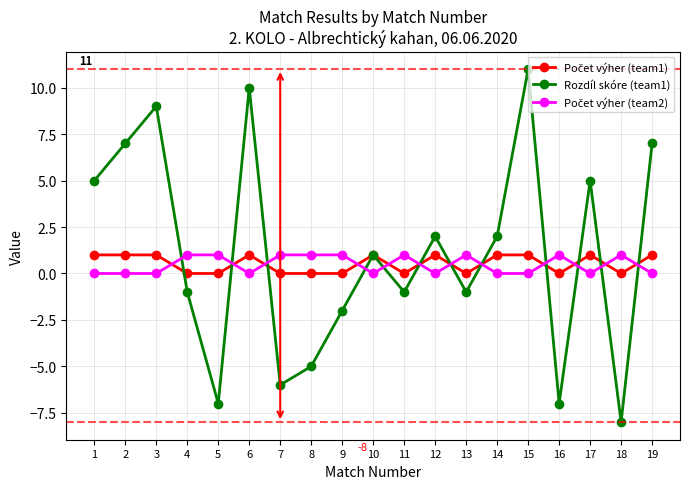

The value of Rozdíl skóre (team1) at 16 is -11. True or false?

False